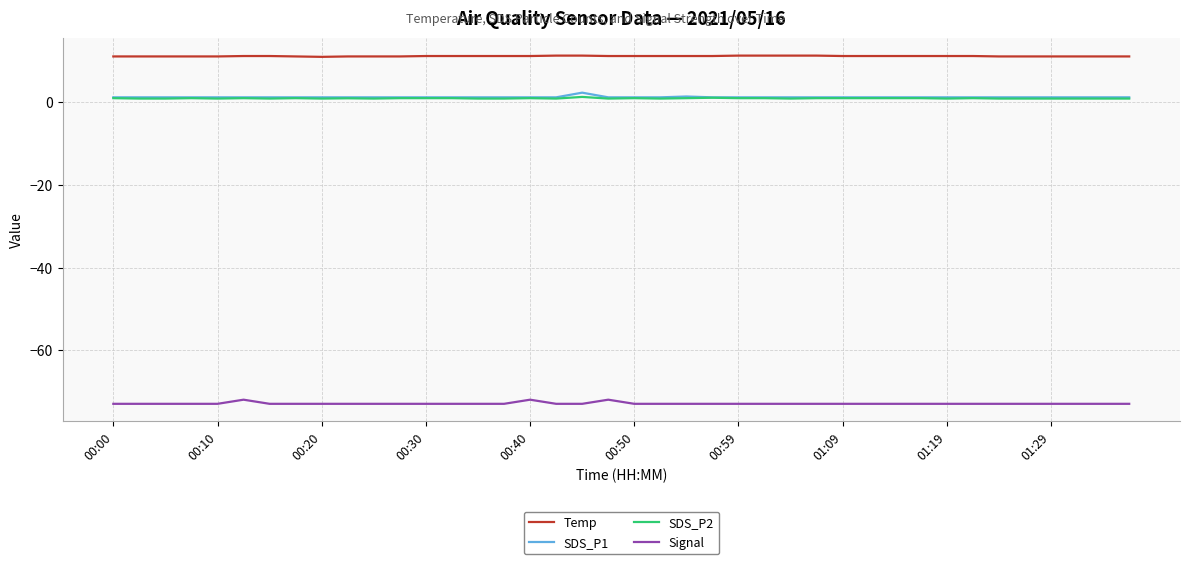

What is the average value of the Temp series?

11.2